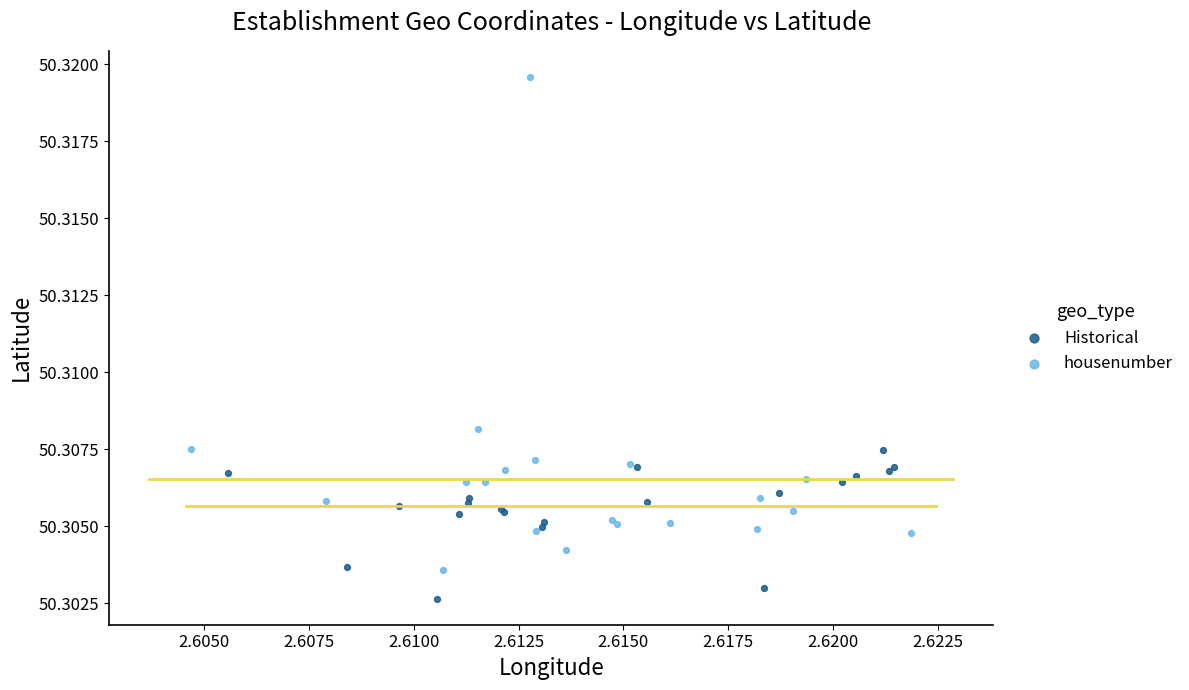

Which series contains the lowest Y value?

Historical